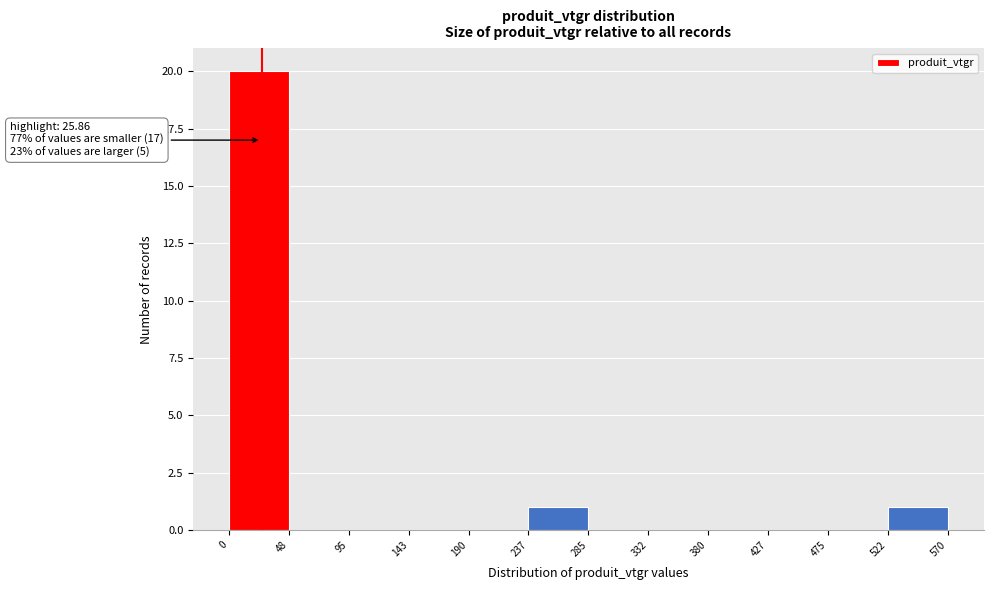

Which range on the x-axis has the tallest bar?

0 to 48